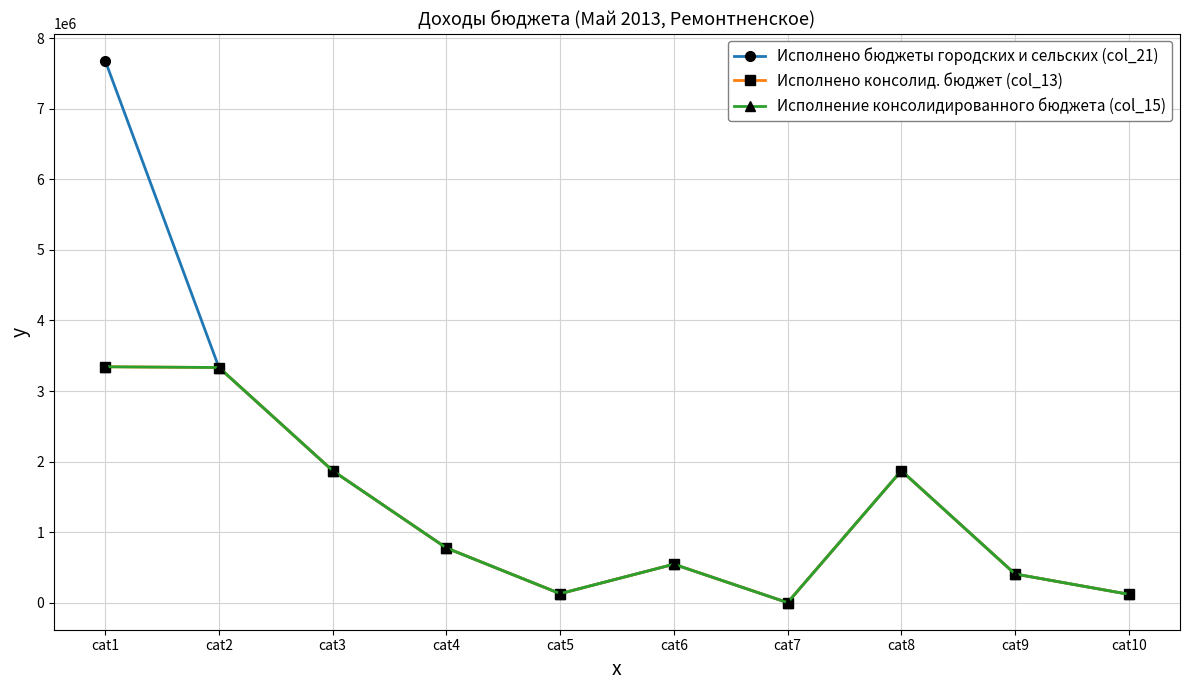

Which has a higher value, cat8 or cat10?

cat8